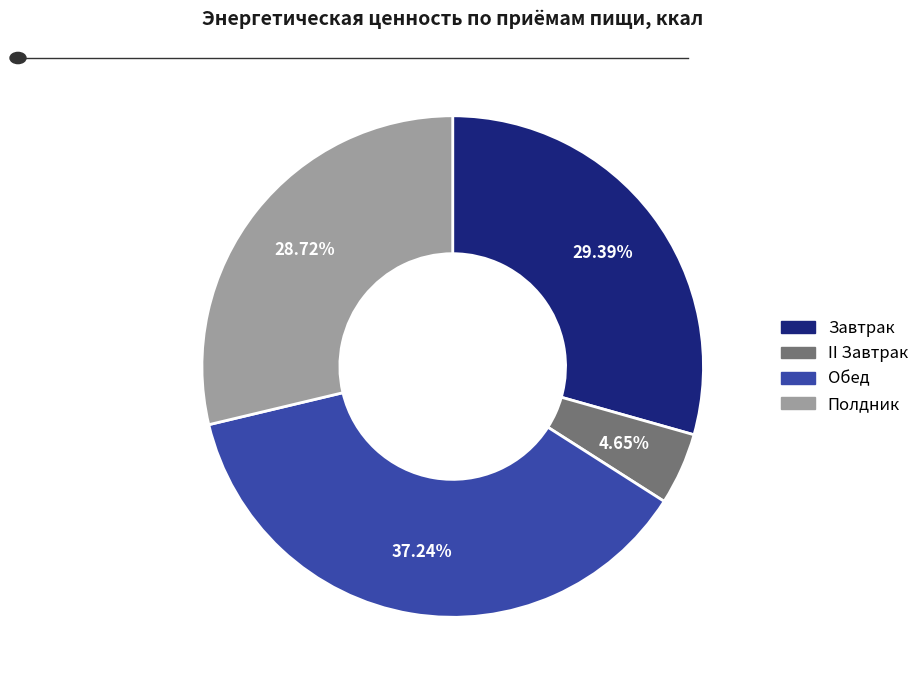

Is it true that Обед is 37% of the pie?

True